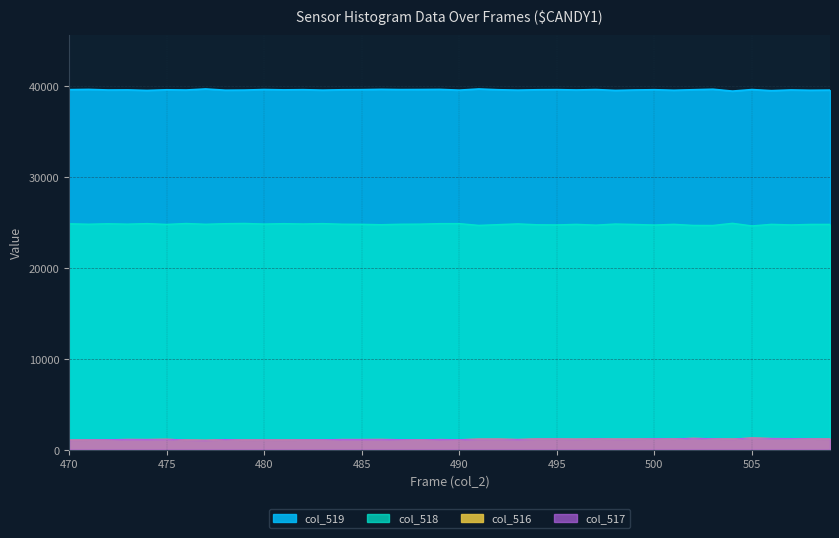

Read the col_516 value at 477, to the nearest 5.

1040